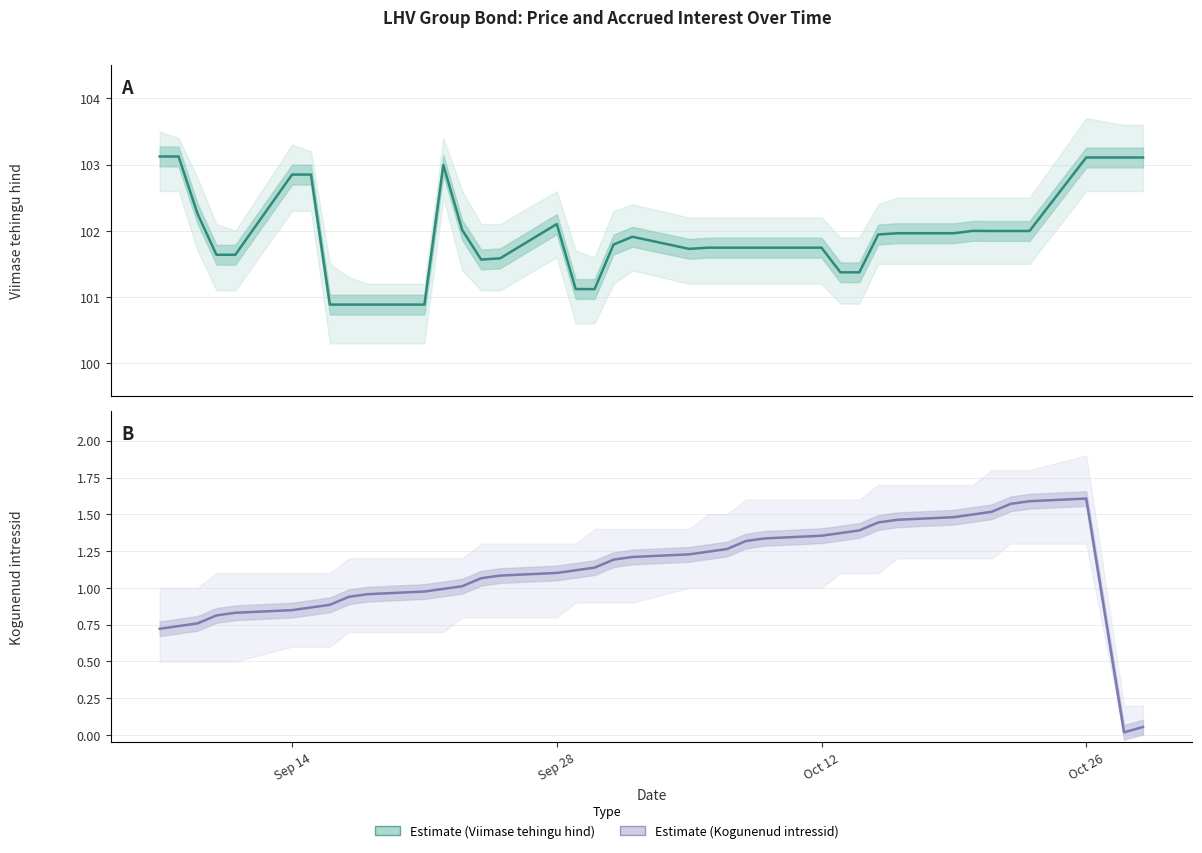

Which series has the largest total across all categories?

Viimase tehingu hind